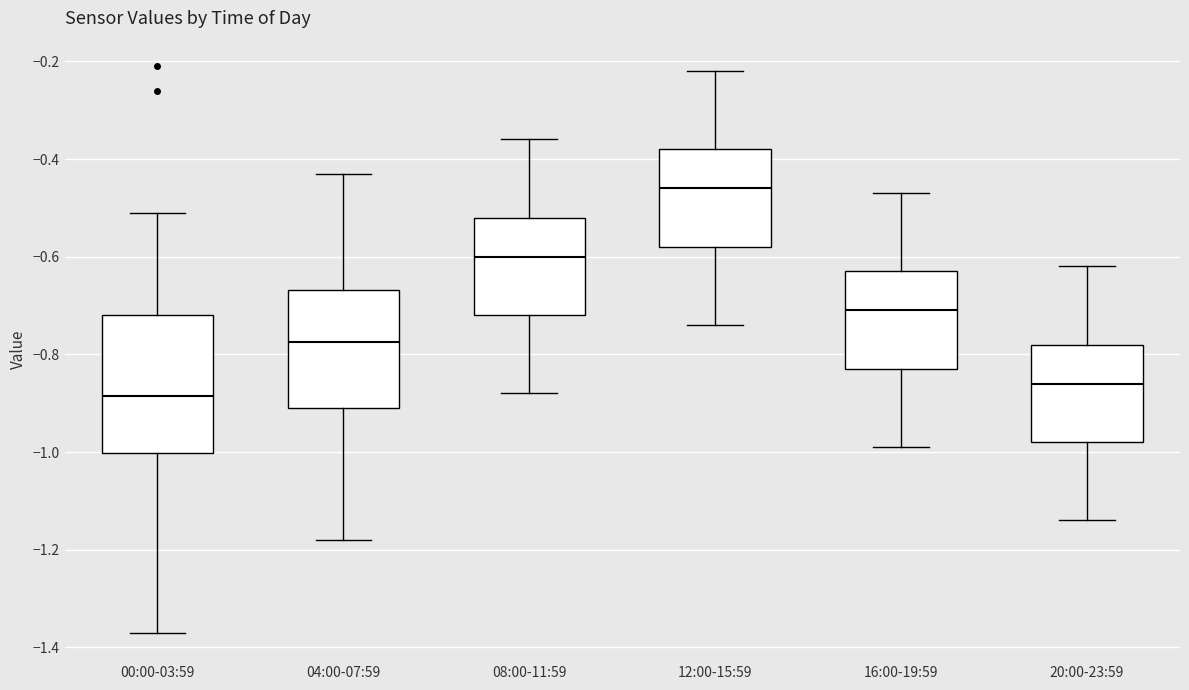

Which box has the highest median line?

12:00-15:59